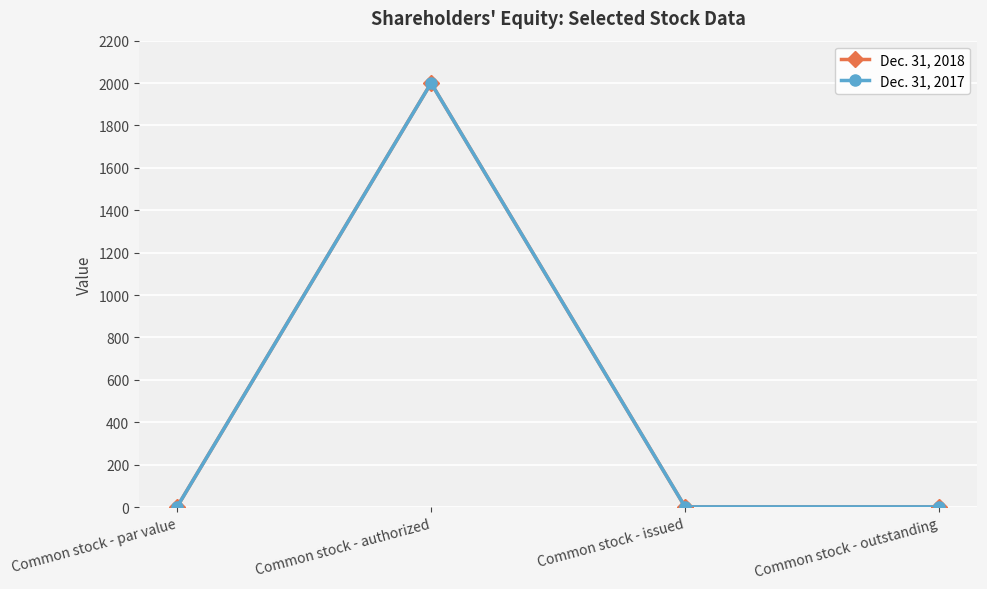

Is this an area chart (filled region under the line)?

No